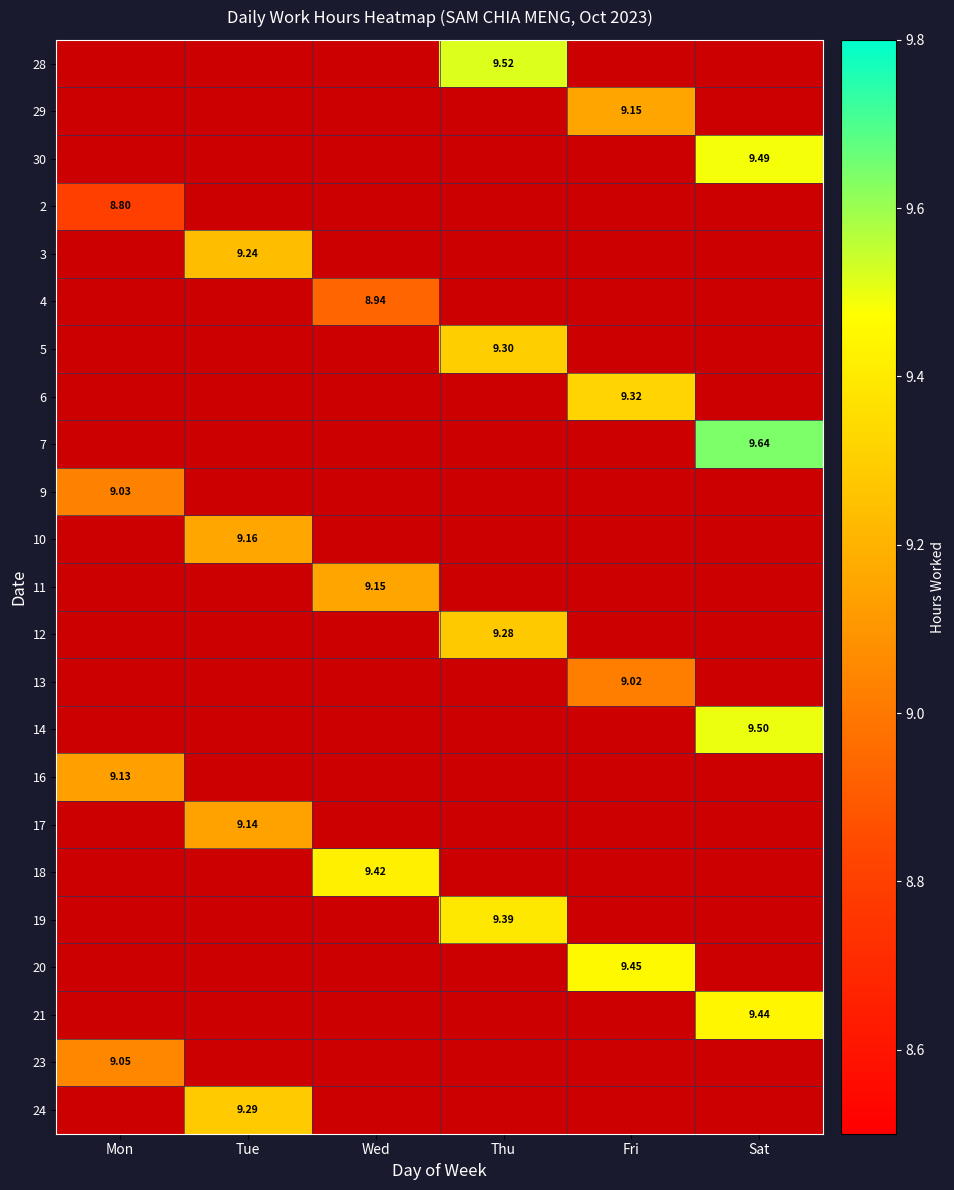

Count the number of data series in this chart.

23